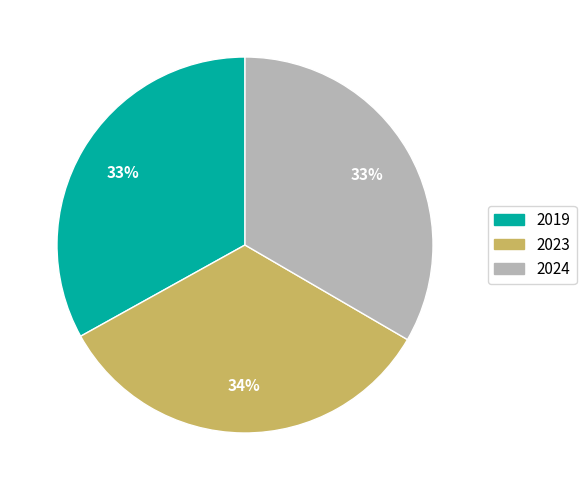

Count the number of slices in the pie.

3